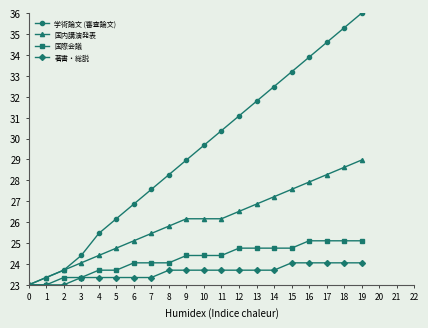

What is the difference between the highest and lowest values at 8?

4.6